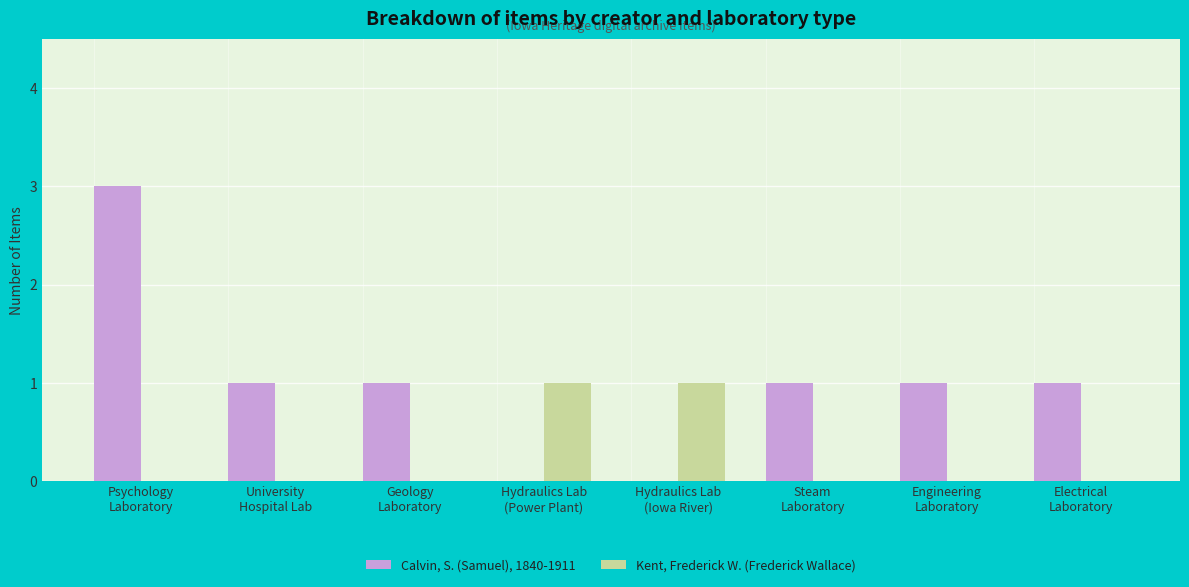

Which series has the largest total across all categories?

Calvin, S. (Samuel), 1840-1911